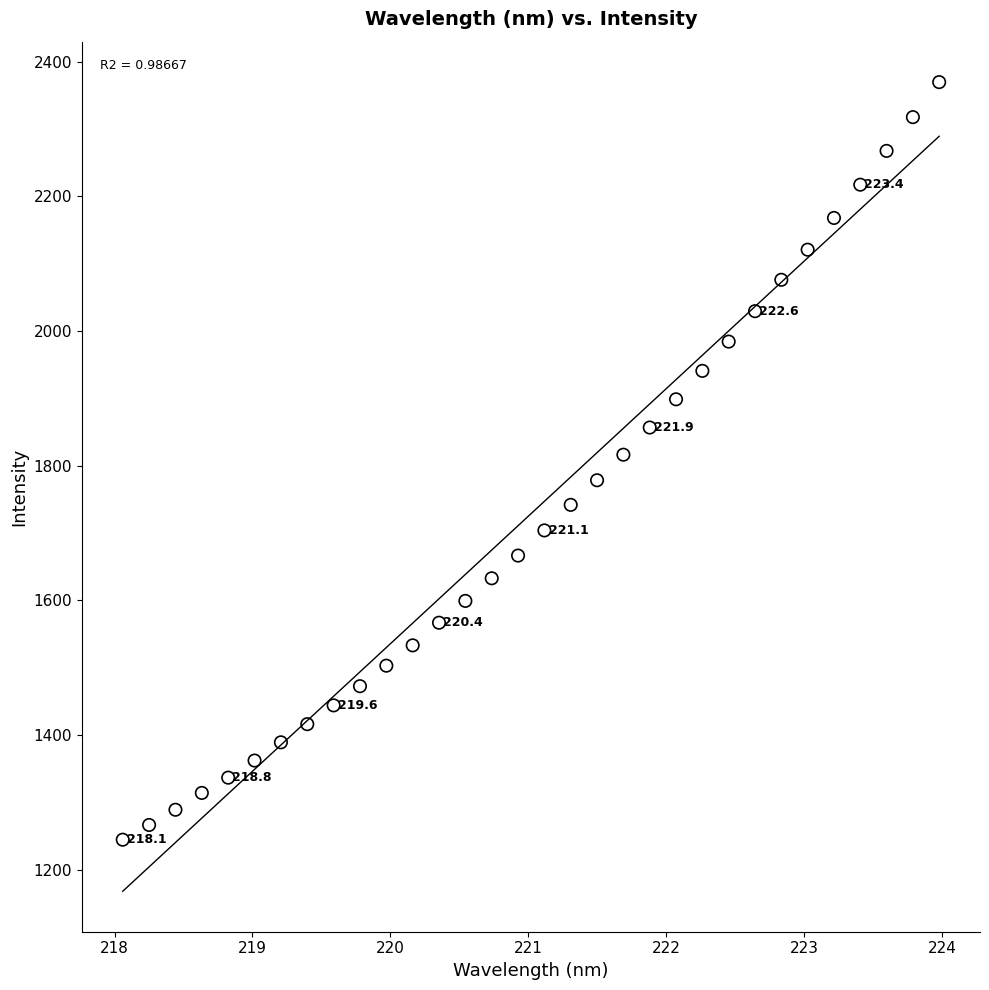

What is the range of X values (max minus min)?

5.9